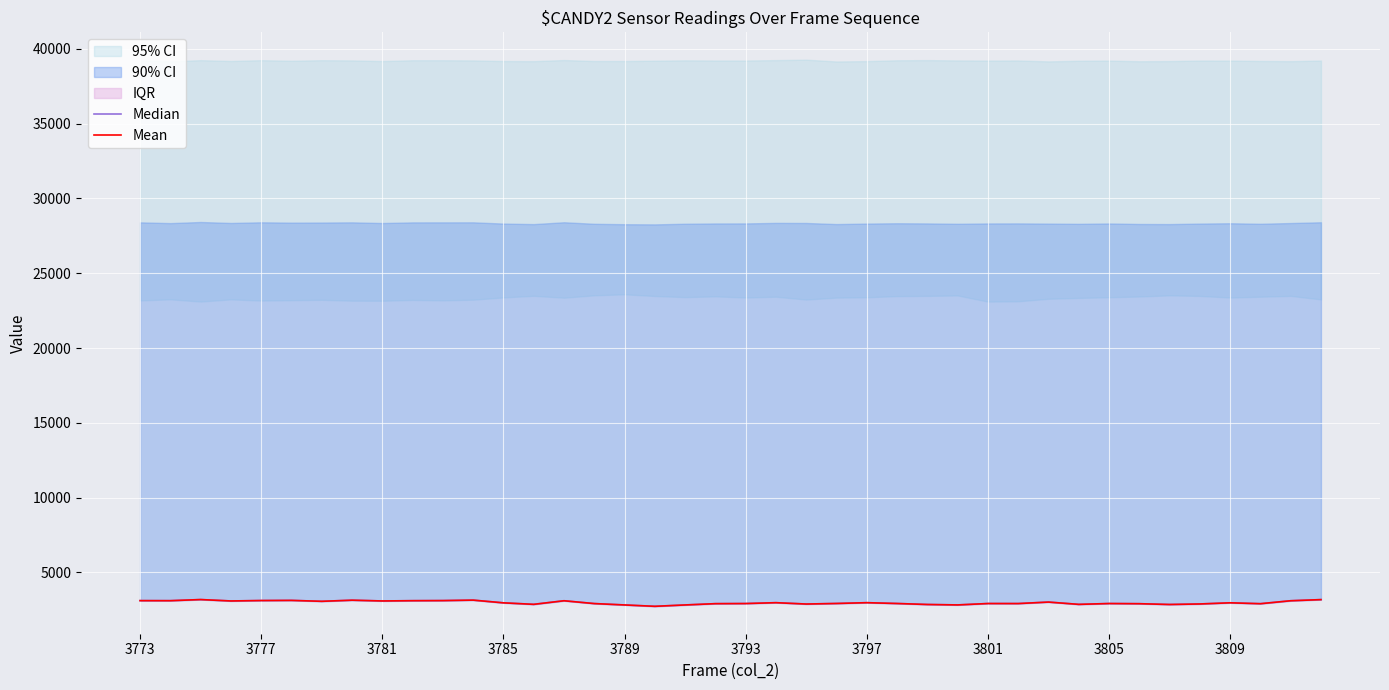

The Mean series shows 3123 at 10. True or false?

True